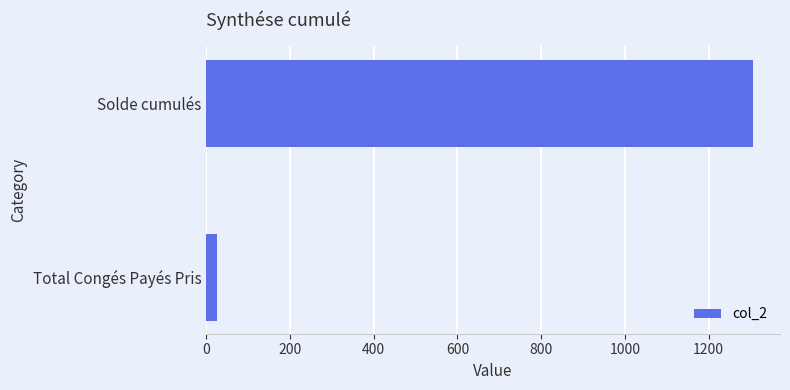

At which label is the value closest to 665?

Total Congés Payés Pris